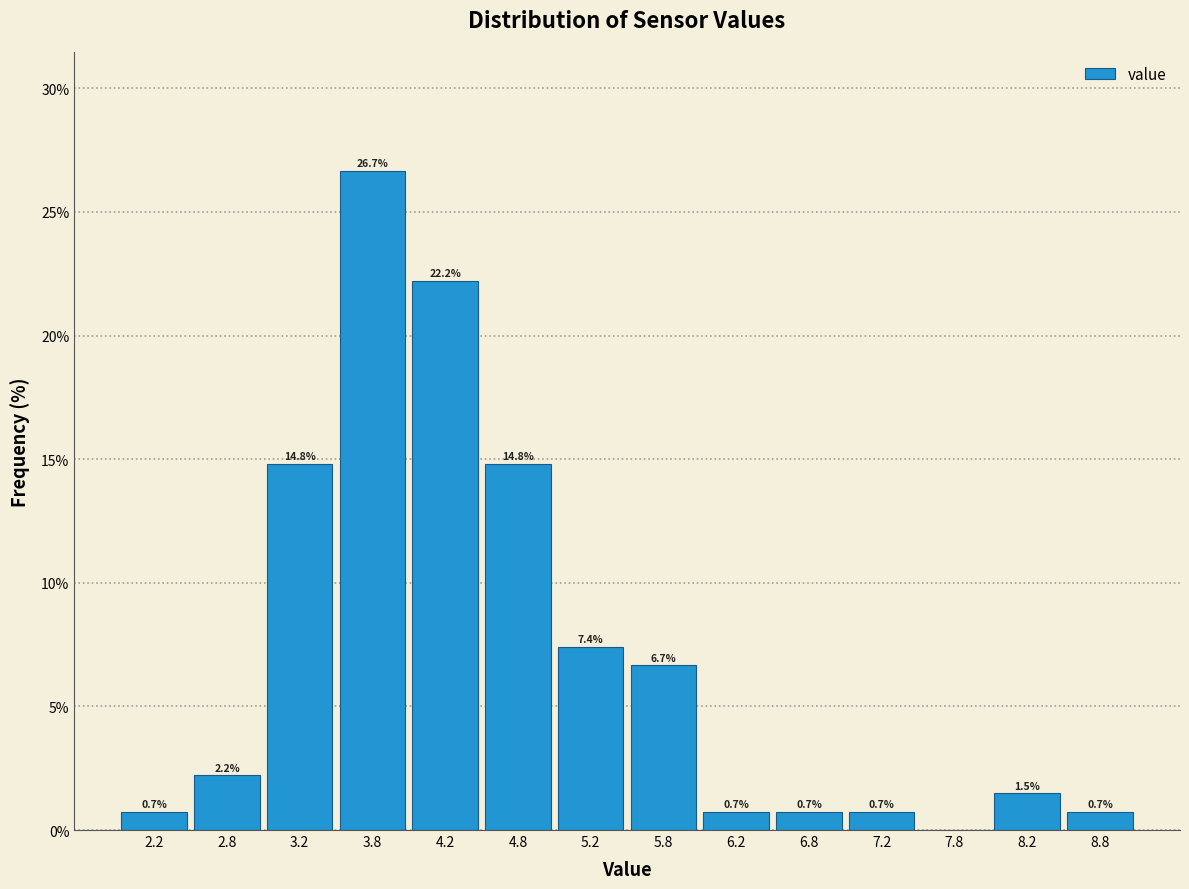

Which range on the x-axis has the tallest bar?

3.5 to 4.0